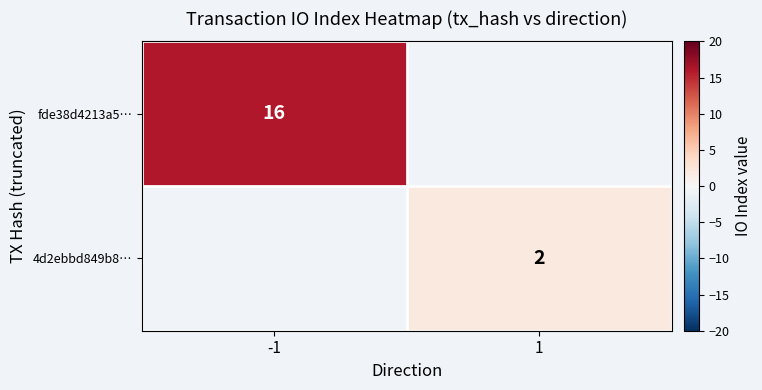

Is the value of 4d2ebbd849b8… at 1 greater than the value of fde38d4213a5… at -1?

No